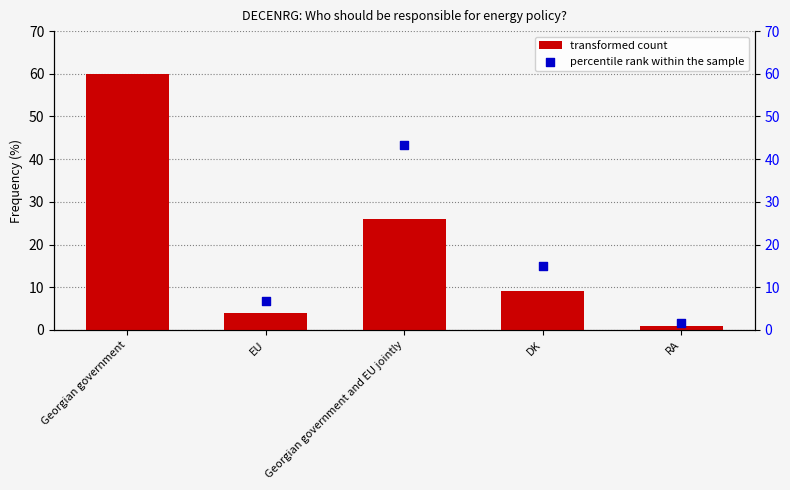

Which series has the widest spread of Y values?

percentile rank within the sample